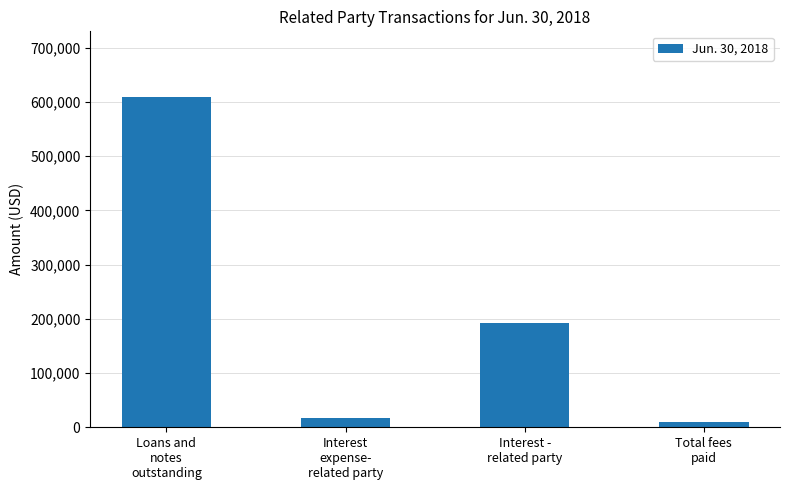

What is the smallest value displayed?

10000